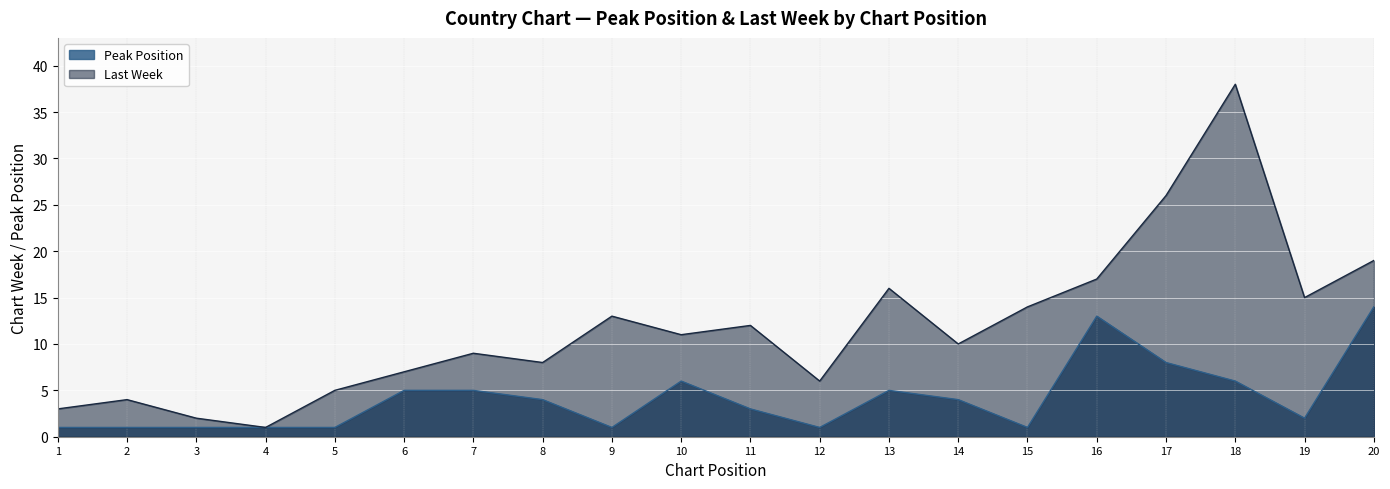

What is the difference between the second highest and second lowest values?

12